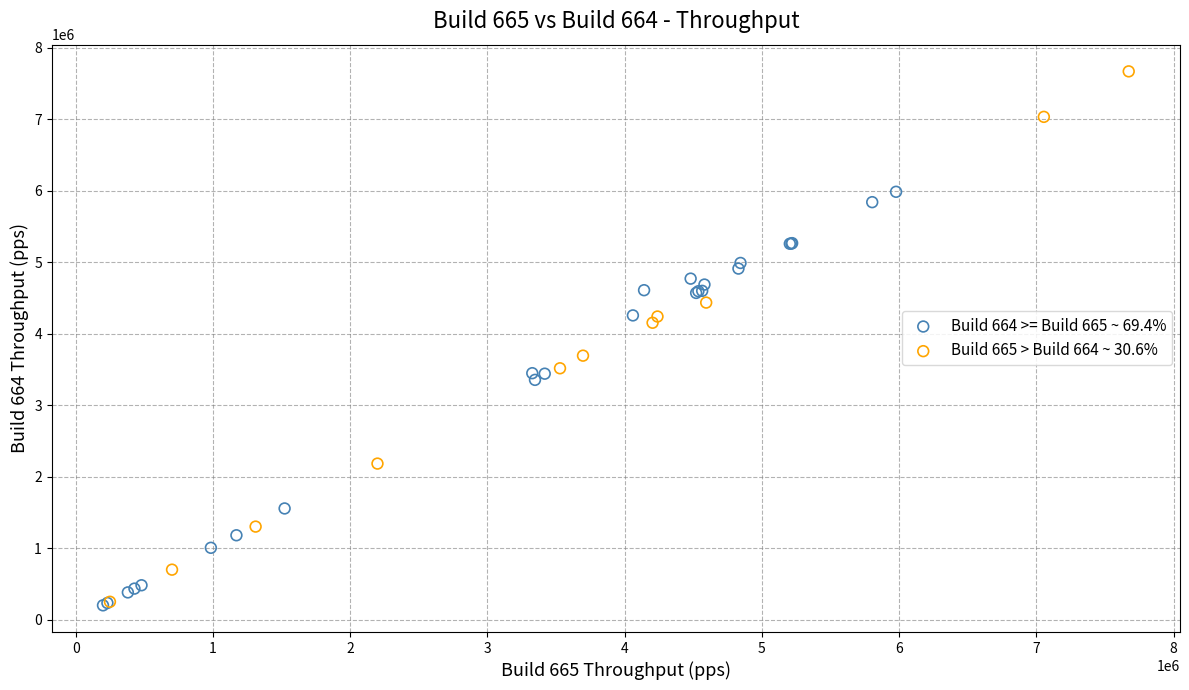

Which series contains the highest Y value?

Build 665 > Build 664 ~ 30.6%